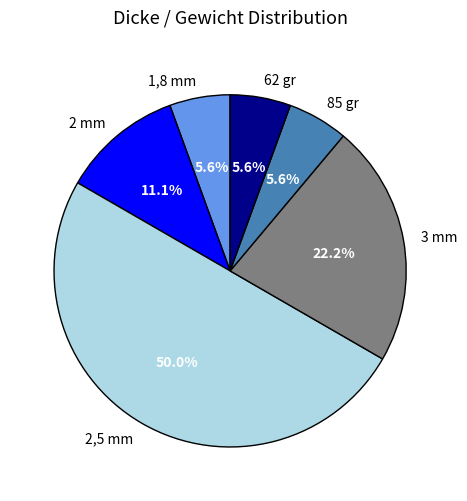

How much of the chart is everything except 62 gr?

94.4%